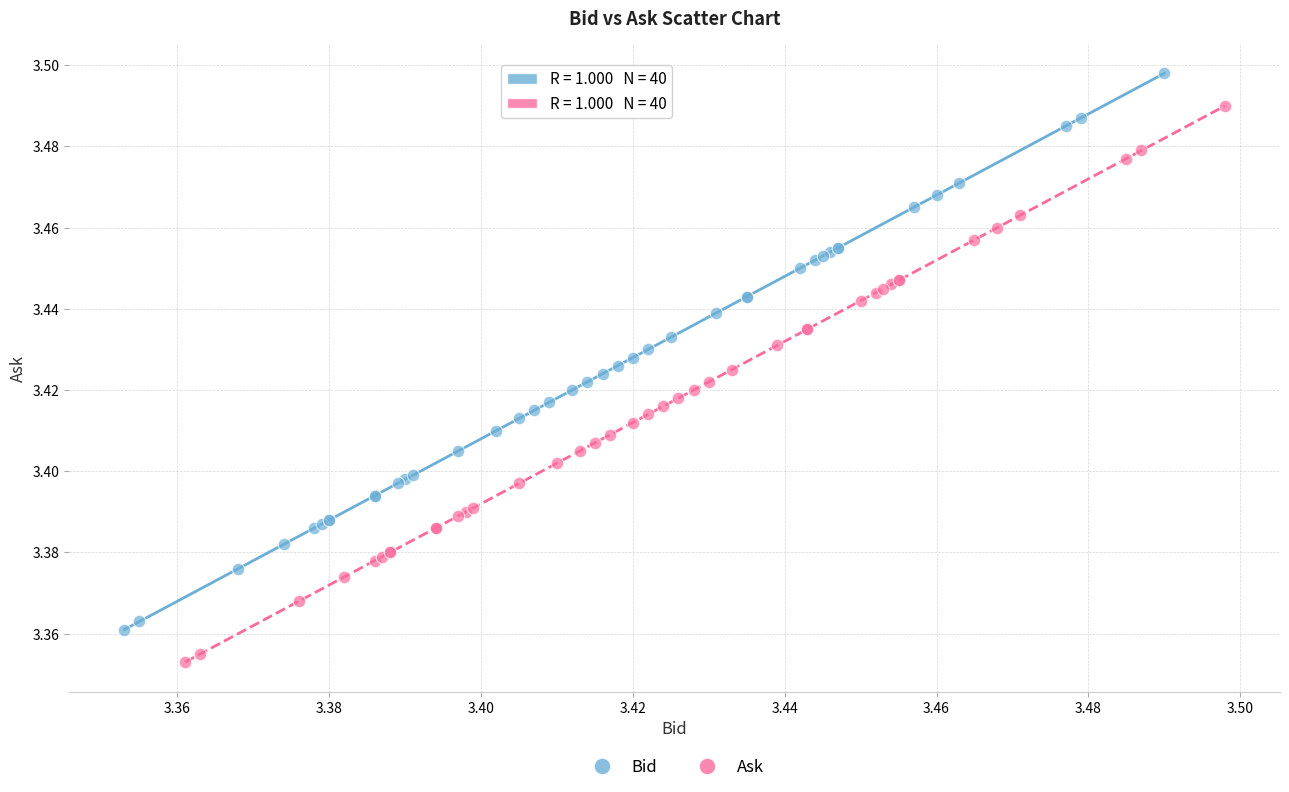

Which series contains the lowest Y value?

Ask